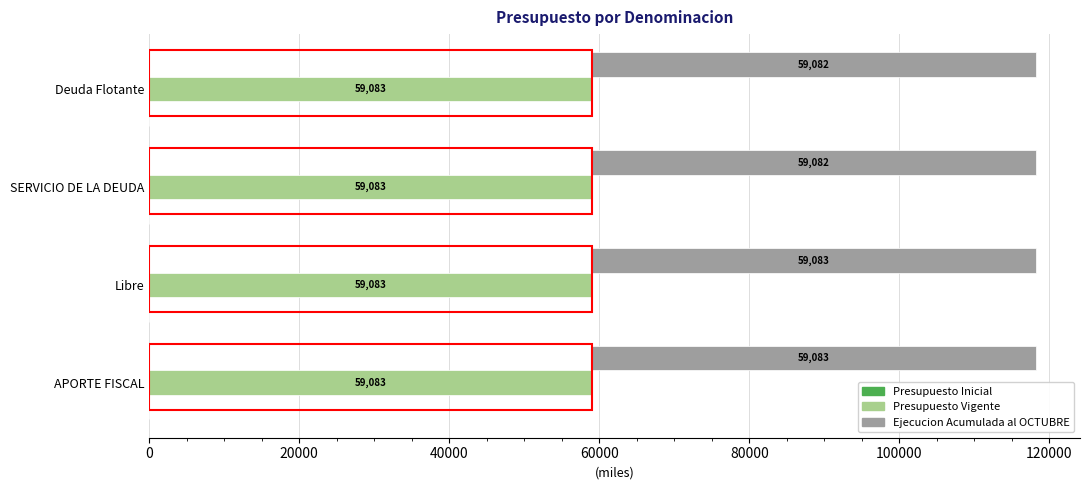

Which series has the largest range (max minus min)?

Ejecucion Acumulada al OCTUBRE